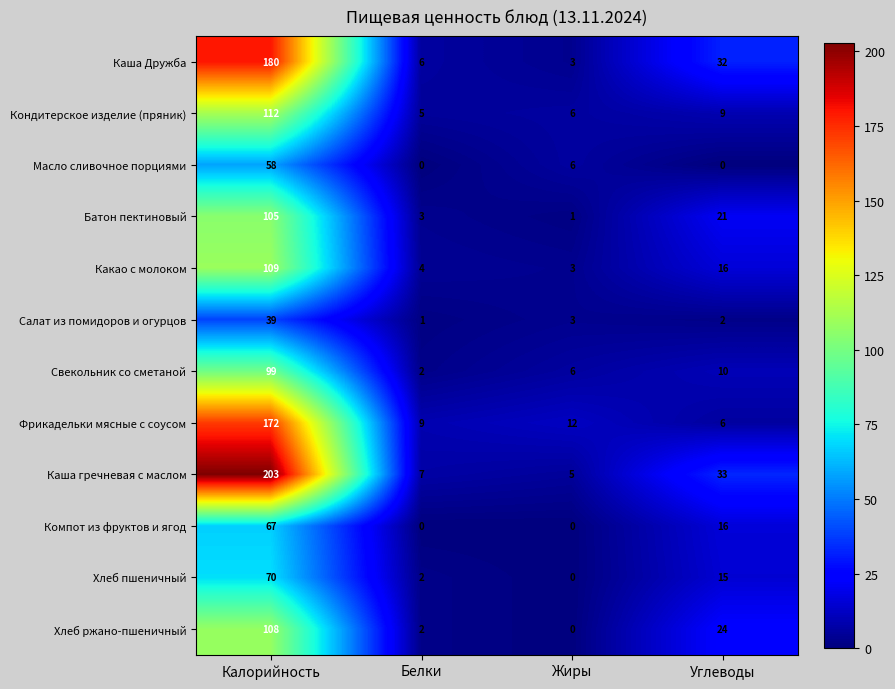

At which label does Кондитерское изделие (пряник) first exceed 9?

Калорийность